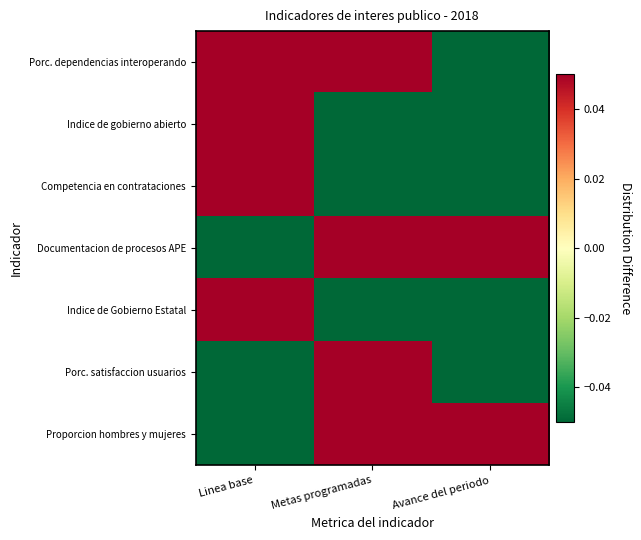

At how many categories does at least one series exceed 0?

3